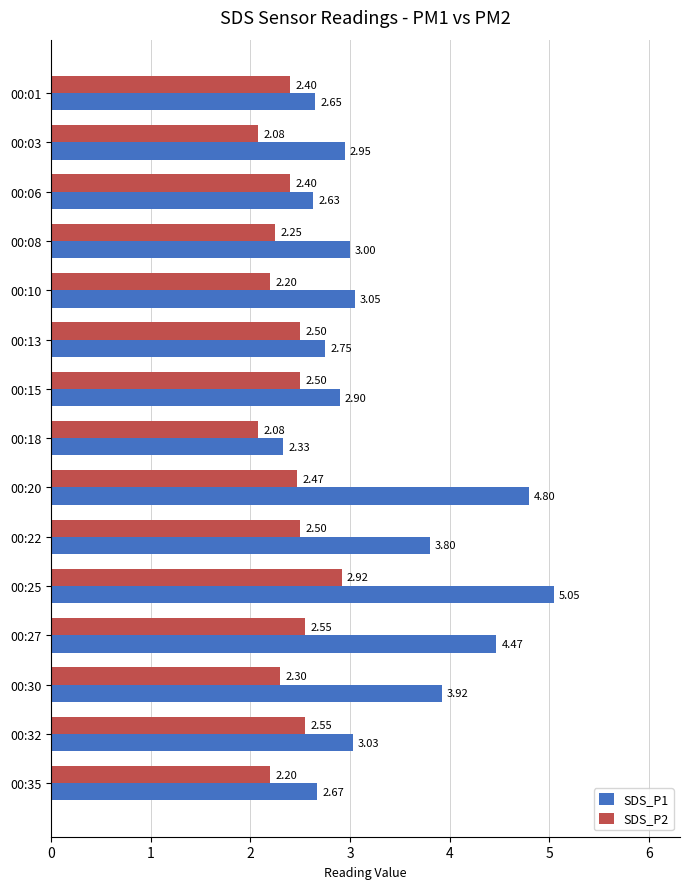

Which series has the largest range (max minus min)?

SDS_P1